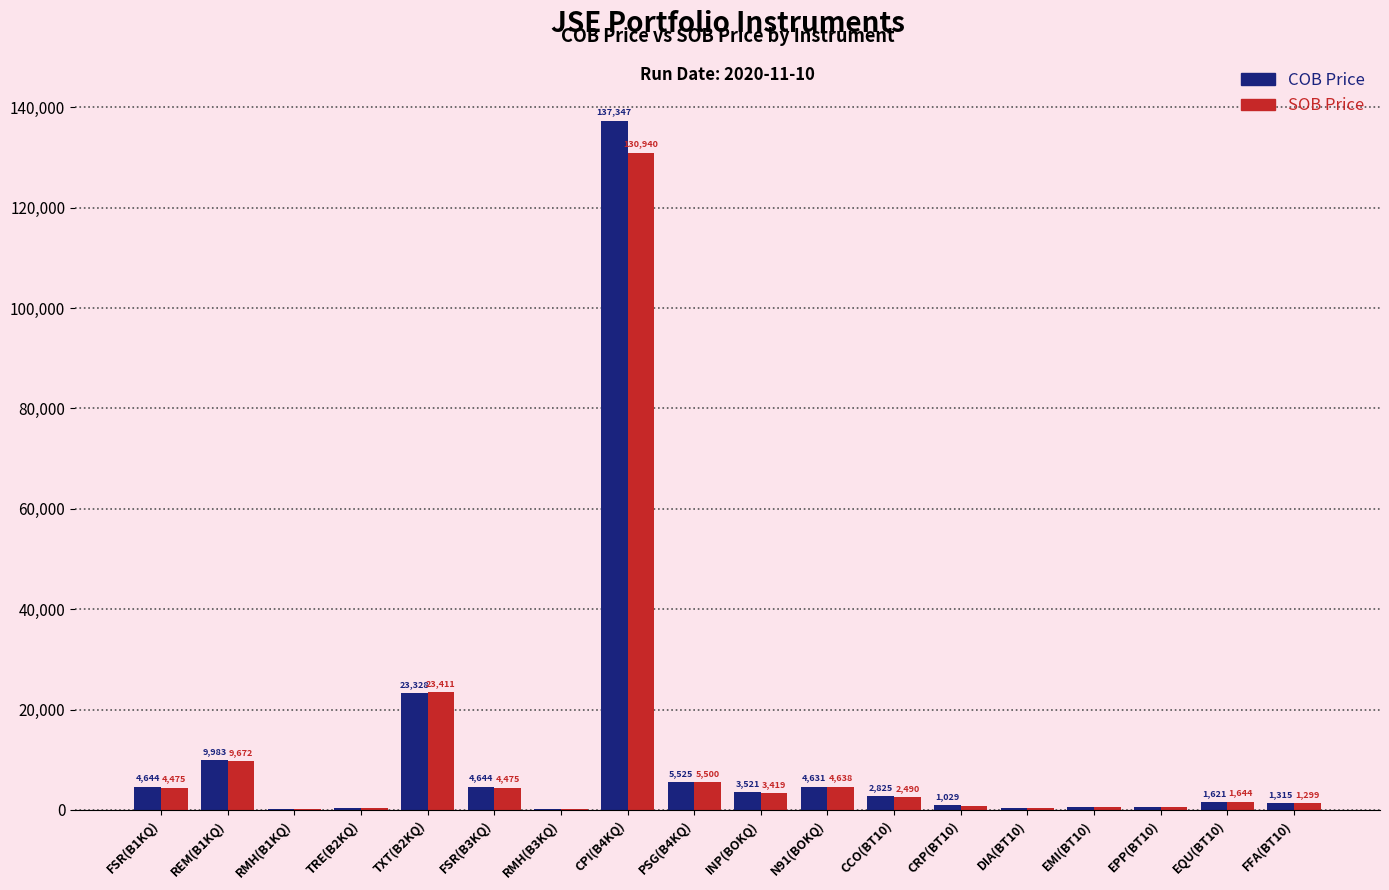

What is the average value of the COB Price series?

11265